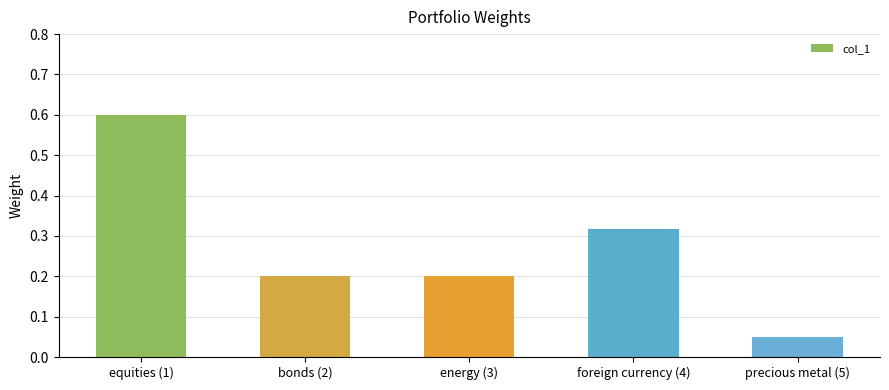

True or false: the data shows 0.1 at bonds (2).

False